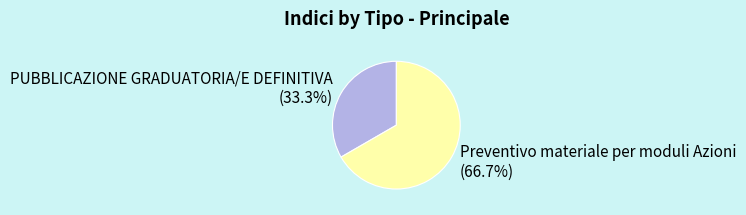

How many segments does this pie chart have?

2